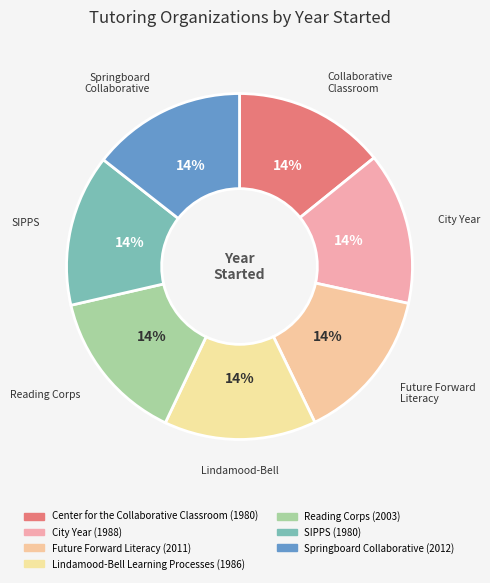

What is the smallest slice in the pie chart?

Center for the Collaborative Classroom